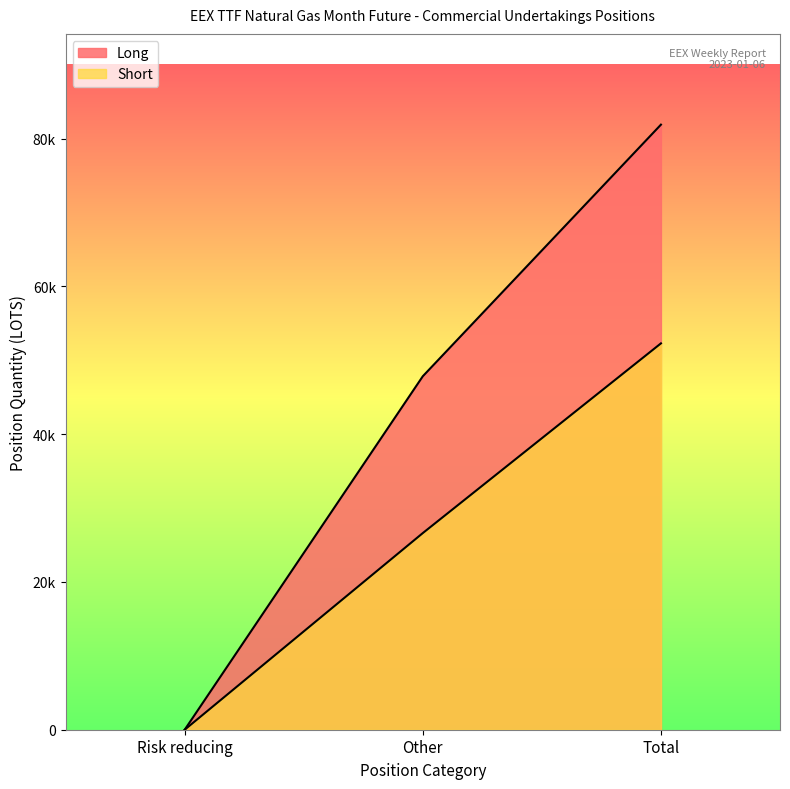

Count the number of categories in the chart.

3